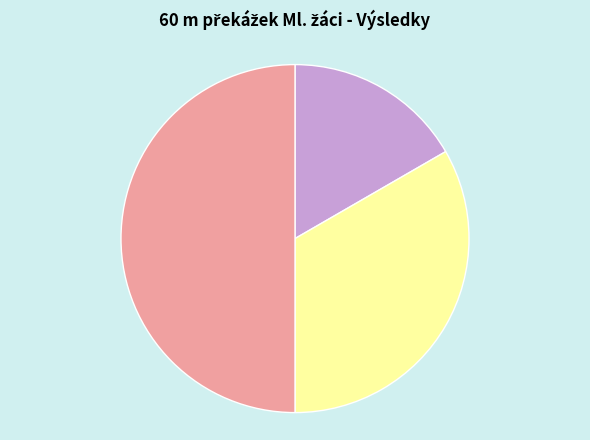

How many slices are in this pie chart?

3